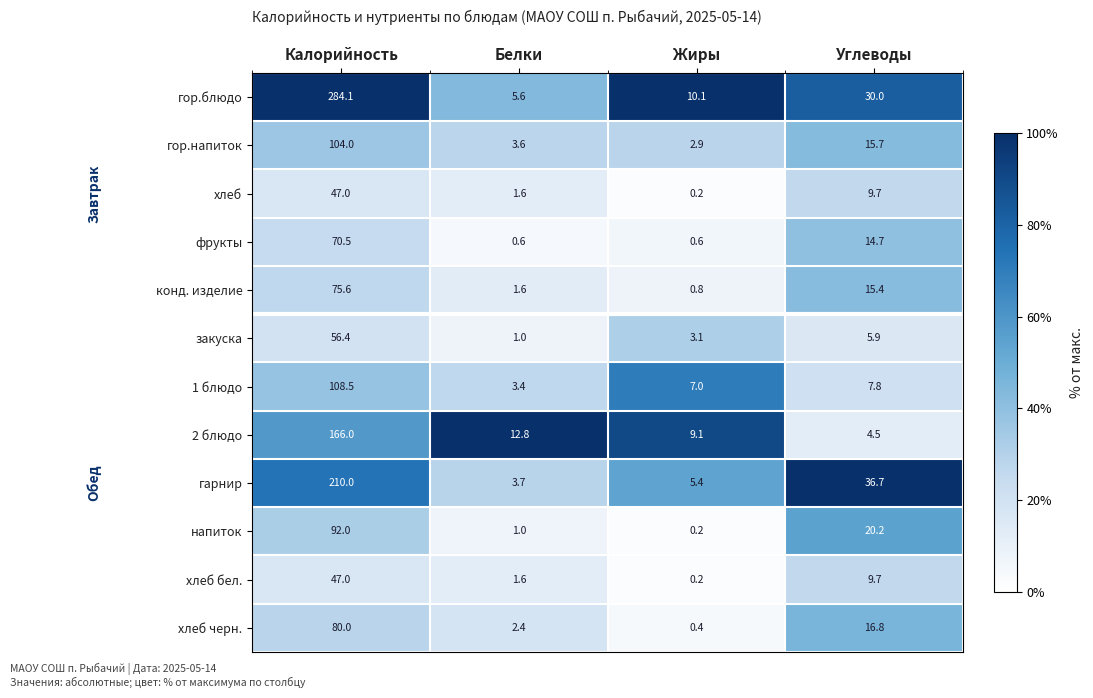

Which series has the largest total across all categories?

гор.блюдо